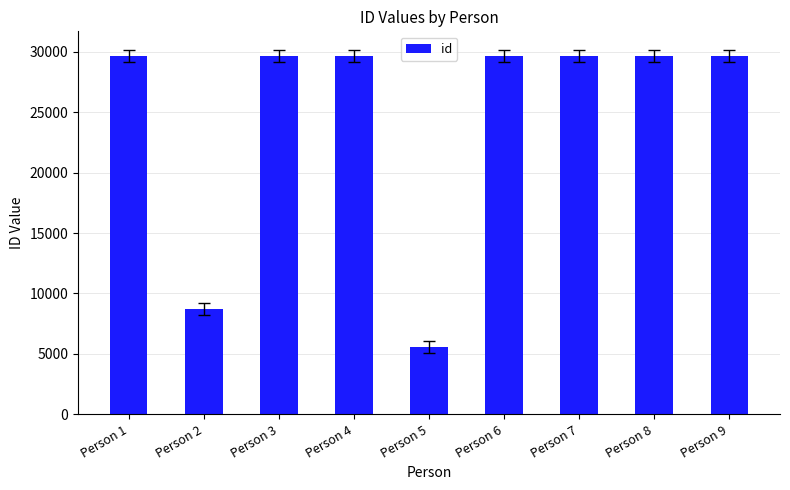

How many categories are shown in the chart?

9